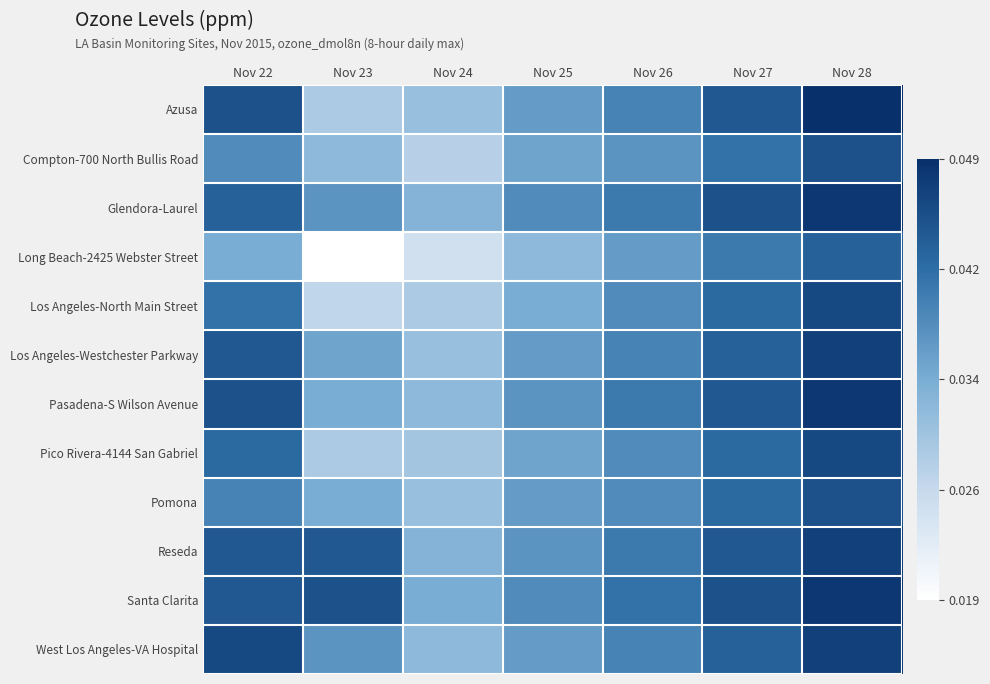

At which category is the sum across all series the highest?

Nov 28